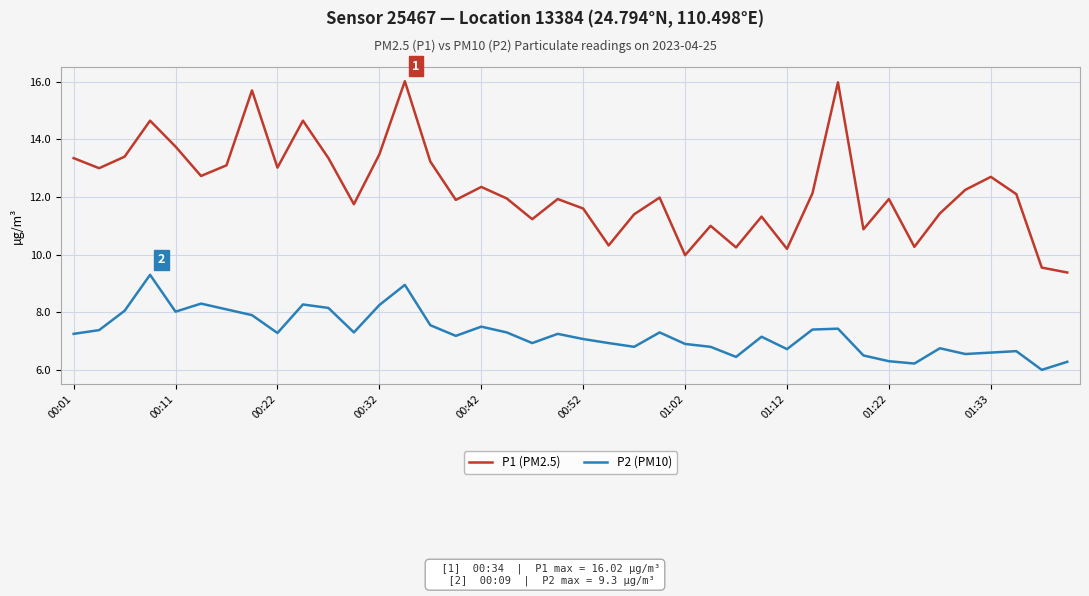

What is the greatest value displayed?

16.0